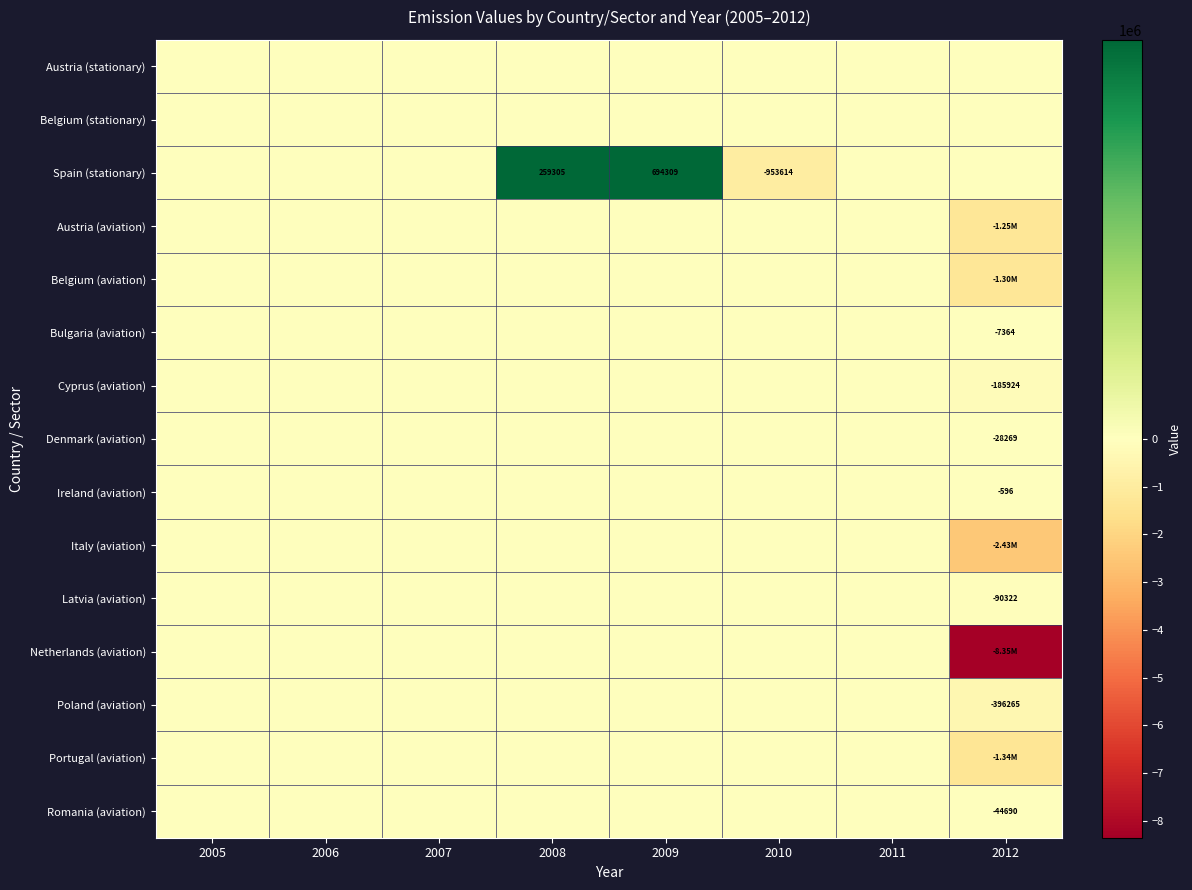

At which label does Spain (stationary) reach its minimum?

2010